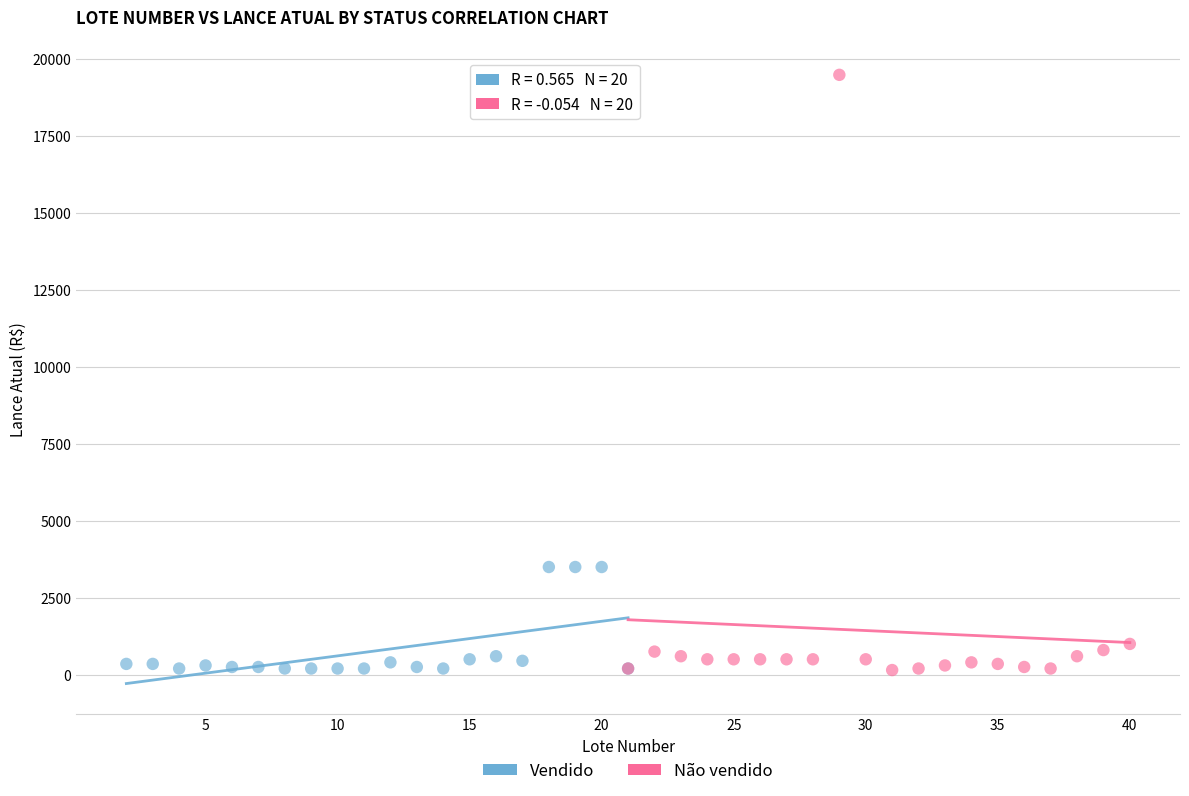

Which series reaches the maximum Y coordinate?

Não vendido